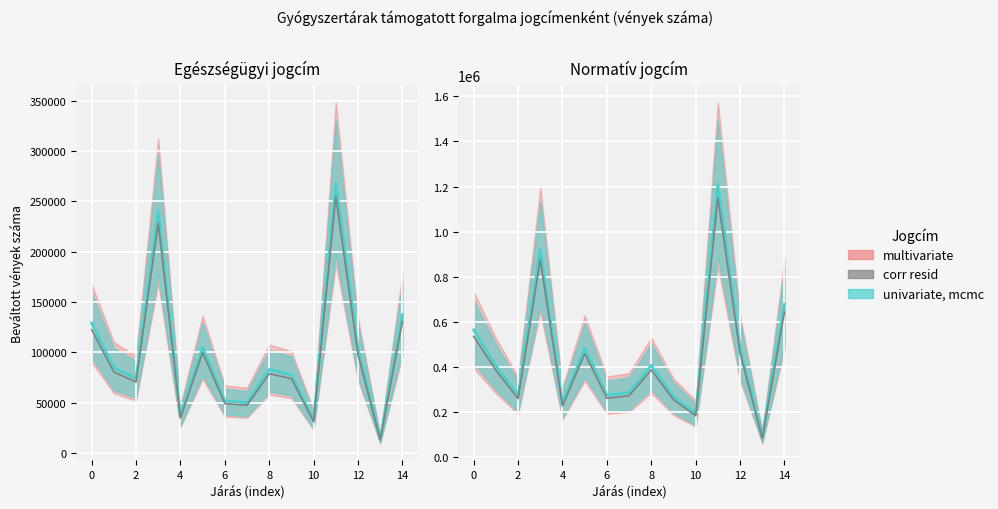

At which category is the sum across all series the highest?

11